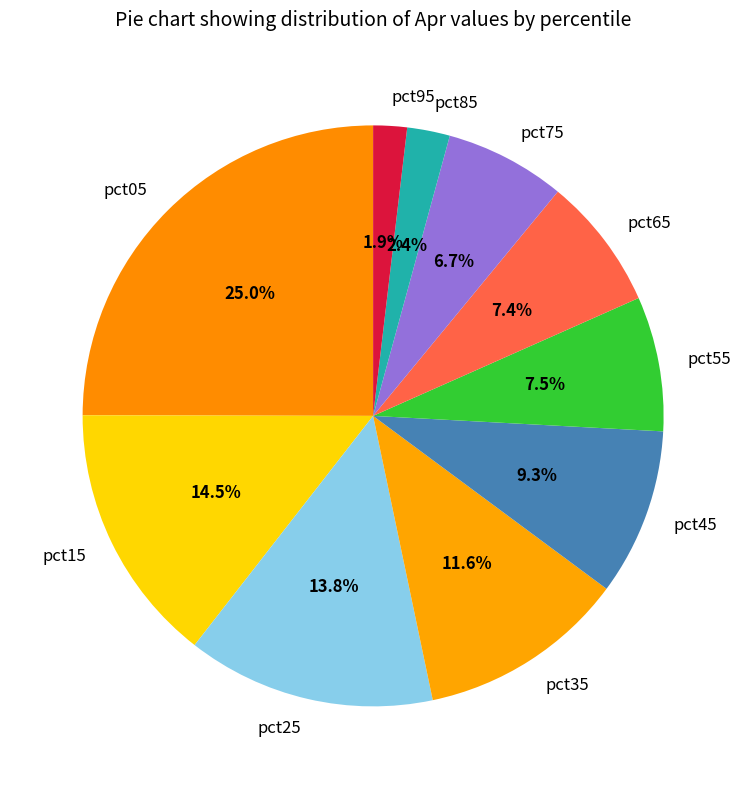

Count the number of slices in the pie.

10